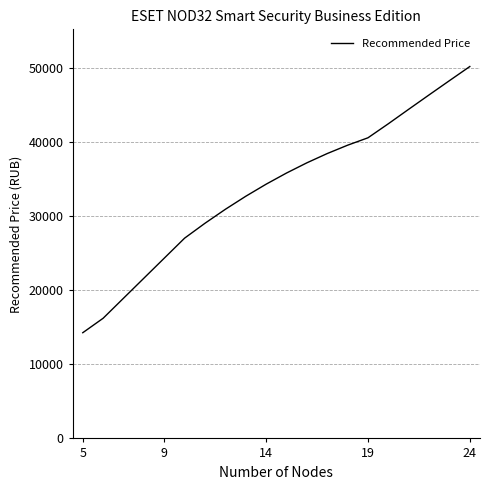

What is the difference between the maximum and minimum values?

35886